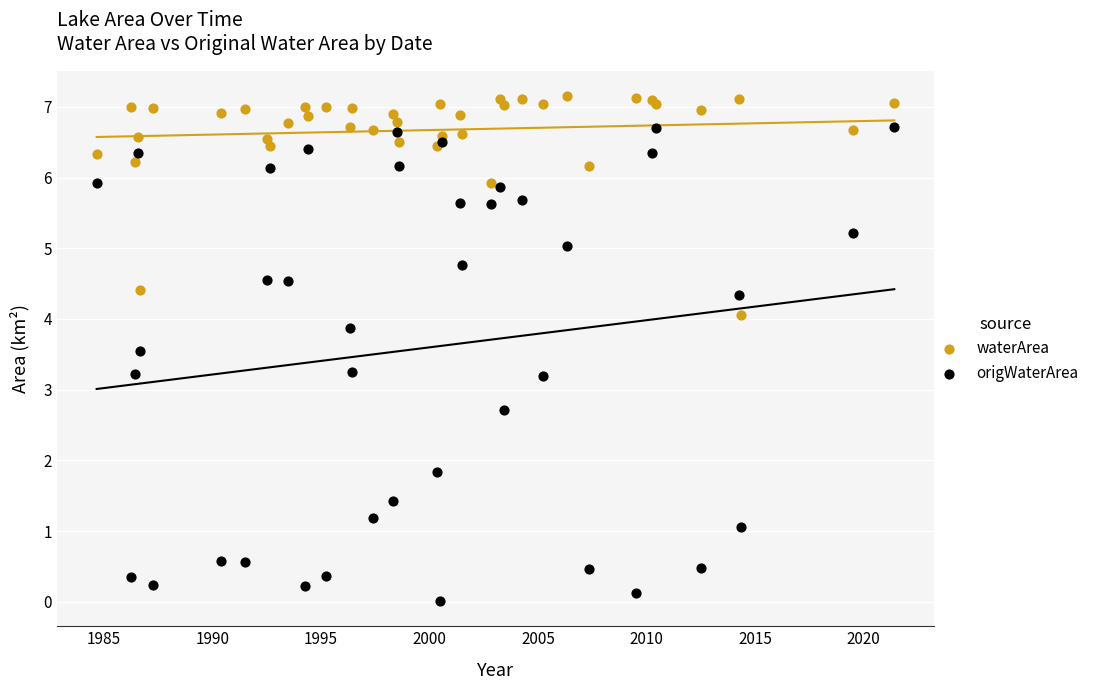

Which series reaches the maximum Y coordinate?

waterArea